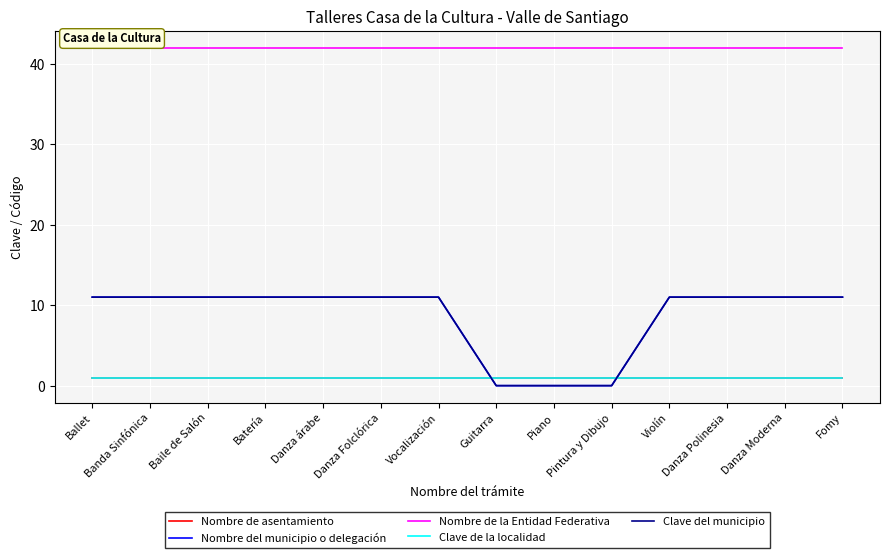

What is the label of the 7th point from the right?

Guitarra